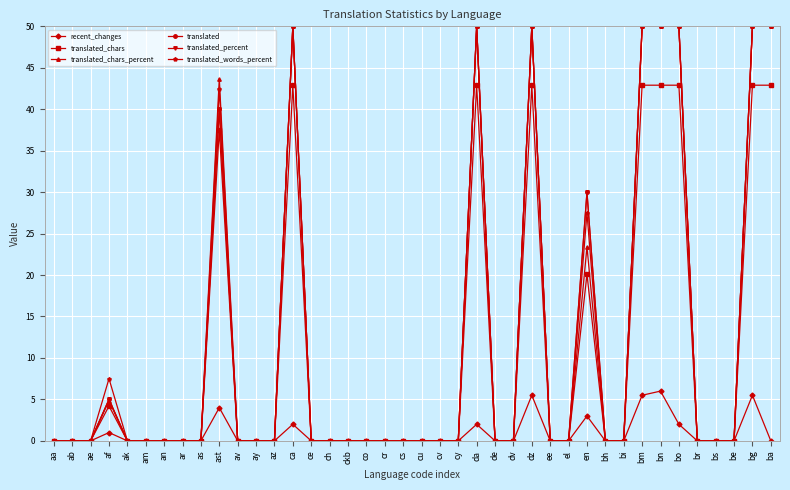

Reading left to right, list all the values displayed in this chart.

recent_changes: aa=0.0	ab=0.0	ae=0.0	af=1.0	ak=0.0	am=0.0	an=0.0	ar=0.0	as=0.0	ast=4.0	av=0.0	ay=0.0	az=0.0	ca=2.0	ce=0.0	ch=0.0	ckb=0.0	co=0.0	cr=0.0	cs=0.0	cu=0.0	cv=0.0	cy=0.0	da=2.0	de=0.0	dv=0.0	dz=5.5	ee=0.0	el=0.0	en=3.0	bh=0.0	bi=0.0	bm=5.5	bn=6.0	bo=2.0	br=0.0	bs=0.0	be=0.0	bg=5.5	ba=0.0
translated_chars: aa=0.0	ab=0.0	ae=0.0	af=4.2	ak=0.0	am=0.0	an=0.0	ar=0.0	as=0.0	ast=37.5	av=0.0	ay=0.0	az=0.0	ca=42.9	ce=0.0	ch=0.0	ckb=0.0	co=0.0	cr=0.0	cs=0.0	cu=0.0	cv=0.0	cy=0.0	da=42.9	de=0.0	dv=0.0	dz=42.9	ee=0.0	el=0.0	en=20.1	bh=0.0	bi=0.0	bm=42.9	bn=42.9	bo=42.9	br=0.0	bs=0.0	be=0.0	bg=42.9	ba=42.9
translated_chars_percent: aa=0.0	ab=0.0	ae=0.0	af=4.8	ak=0.0	am=0.0	an=0.0	ar=0.0	as=0.0	ast=43.7	av=0.0	ay=0.0	az=0.0	ca=50.0	ce=0.0	ch=0.0	ckb=0.0	co=0.0	cr=0.0	cs=0.0	cu=0.0	cv=0.0	cy=0.0	da=50.0	de=0.0	dv=0.0	dz=50.0	ee=0.0	el=0.0	en=23.4	bh=0.0	bi=0.0	bm=50.0	bn=50.0	bo=50.0	br=0.0	bs=0.0	be=0.0	bg=50.0	ba=50.0
translated: aa=0.0	ab=0.0	ae=0.0	af=5.0	ak=0.0	am=0.0	an=0.0	ar=0.0	as=0.0	ast=40.0	av=0.0	ay=0.0	az=0.0	ca=50.0	ce=0.0	ch=0.0	ckb=0.0	co=0.0	cr=0.0	cs=0.0	cu=0.0	cv=0.0	cy=0.0	da=50.0	de=0.0	dv=0.0	dz=50.0	ee=0.0	el=0.0	en=30.0	bh=0.0	bi=0.0	bm=50.0	bn=50.0	bo=50.0	br=0.0	bs=0.0	be=0.0	bg=50.0	ba=50.0
translated_percent: aa=0.0	ab=0.0	ae=0.0	af=5.0	ak=0.0	am=0.0	an=0.0	ar=0.0	as=0.0	ast=40.0	av=0.0	ay=0.0	az=0.0	ca=50.0	ce=0.0	ch=0.0	ckb=0.0	co=0.0	cr=0.0	cs=0.0	cu=0.0	cv=0.0	cy=0.0	da=50.0	de=0.0	dv=0.0	dz=50.0	ee=0.0	el=0.0	en=30.0	bh=0.0	bi=0.0	bm=50.0	bn=50.0	bo=50.0	br=0.0	bs=0.0	be=0.0	bg=50.0	ba=50.0
translated_words_percent: aa=0.0	ab=0.0	ae=0.0	af=7.5	ak=0.0	am=0.0	an=0.0	ar=0.0	as=0.0	ast=42.5	av=0.0	ay=0.0	az=0.0	ca=50.0	ce=0.0	ch=0.0	ckb=0.0	co=0.0	cr=0.0	cs=0.0	cu=0.0	cv=0.0	cy=0.0	da=50.0	de=0.0	dv=0.0	dz=50.0	ee=0.0	el=0.0	en=27.5	bh=0.0	bi=0.0	bm=50.0	bn=50.0	bo=50.0	br=0.0	bs=0.0	be=0.0	bg=50.0	ba=50.0